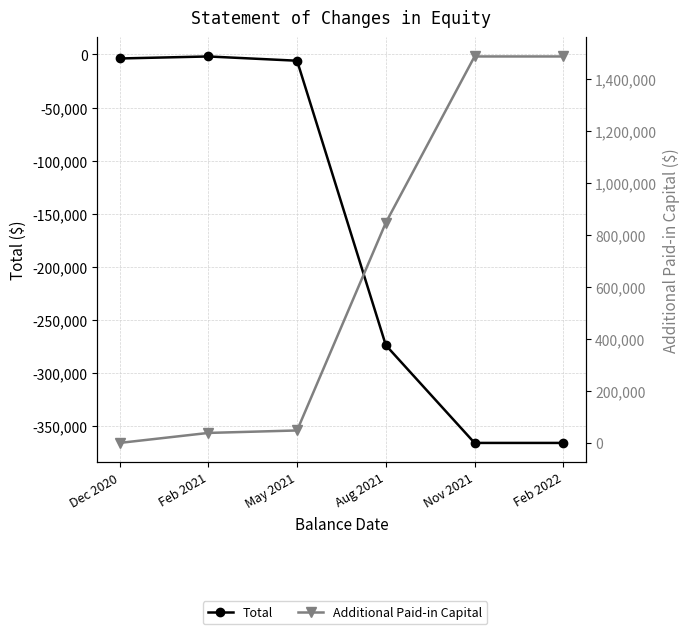

What is the label of the 3rd point from the right?

Aug 2021